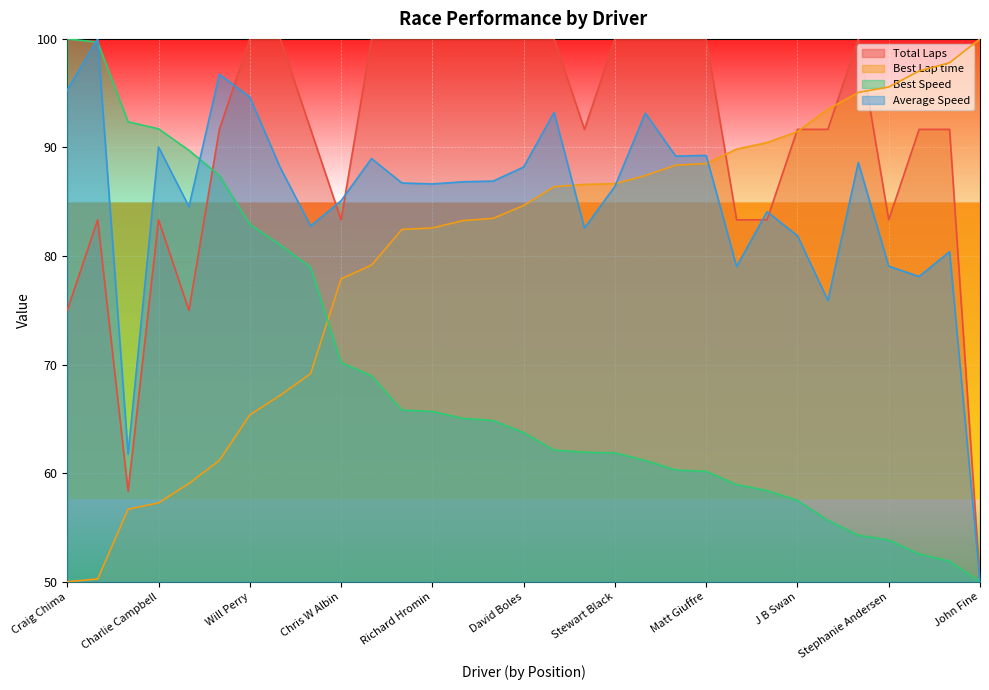

What is the label of the 9th point from the left?

Enrik Benazic